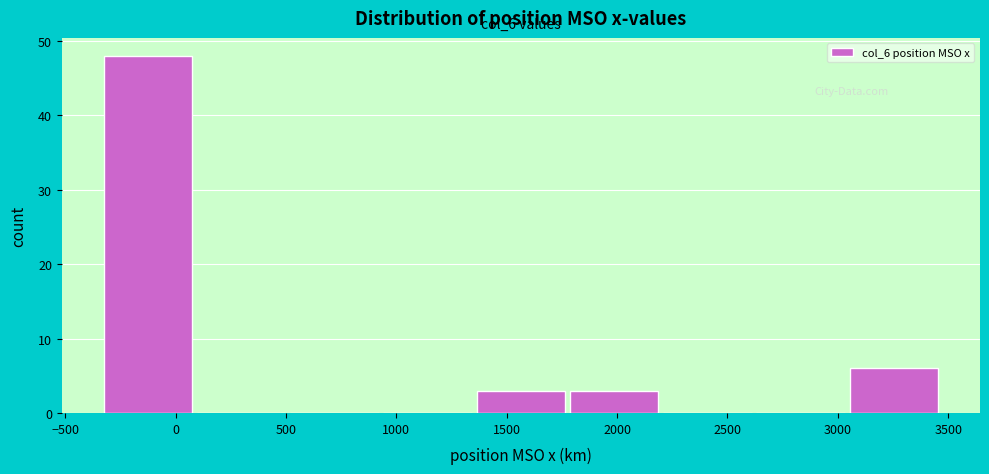

Over which range of the x-axis is the bar tallest?

-350 to 100